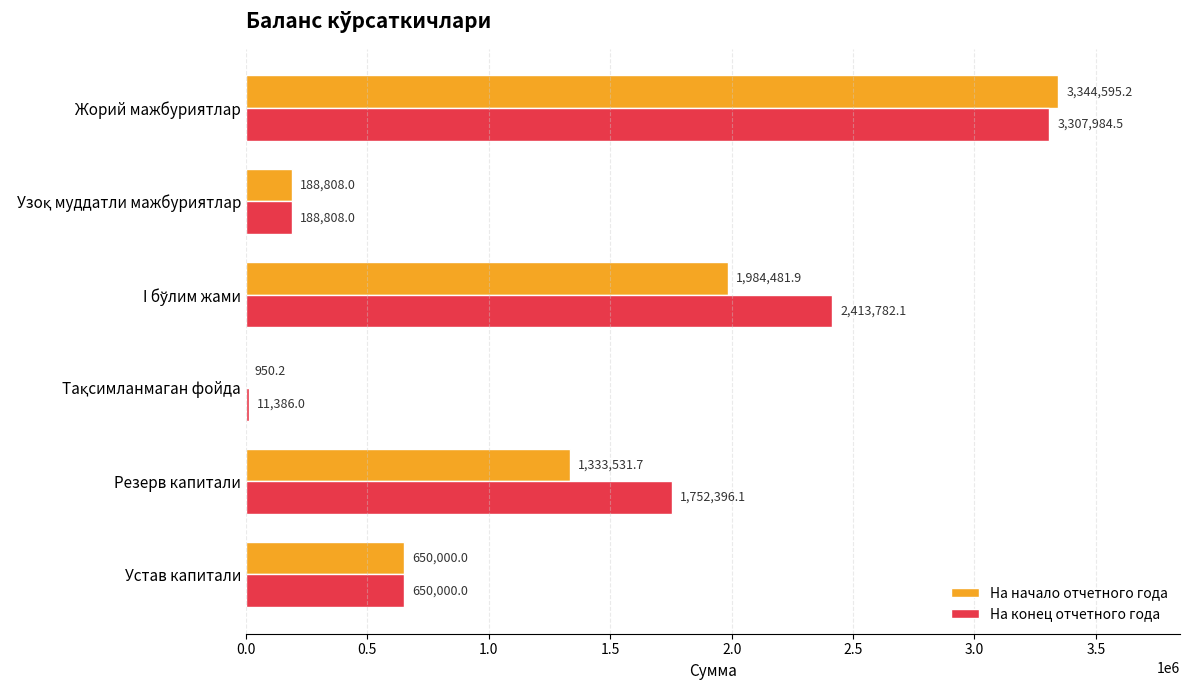

Between Устав капитали and Жорий мажбуриятлар, which series saw the biggest shift?

На начало отчетного года